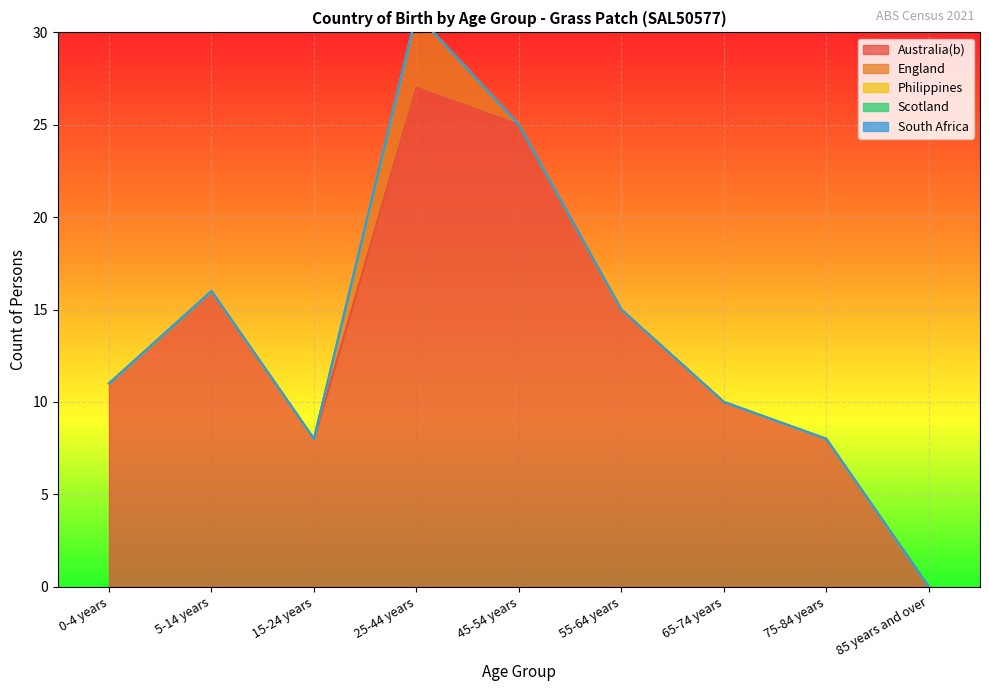

What is the value of the Australia(b) point at the 1st from the left?

11